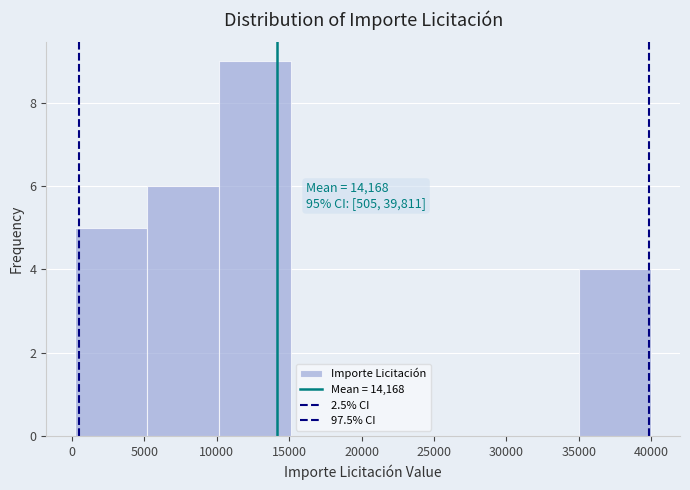

Which range on the x-axis has the tallest bar?

10000 to 15000